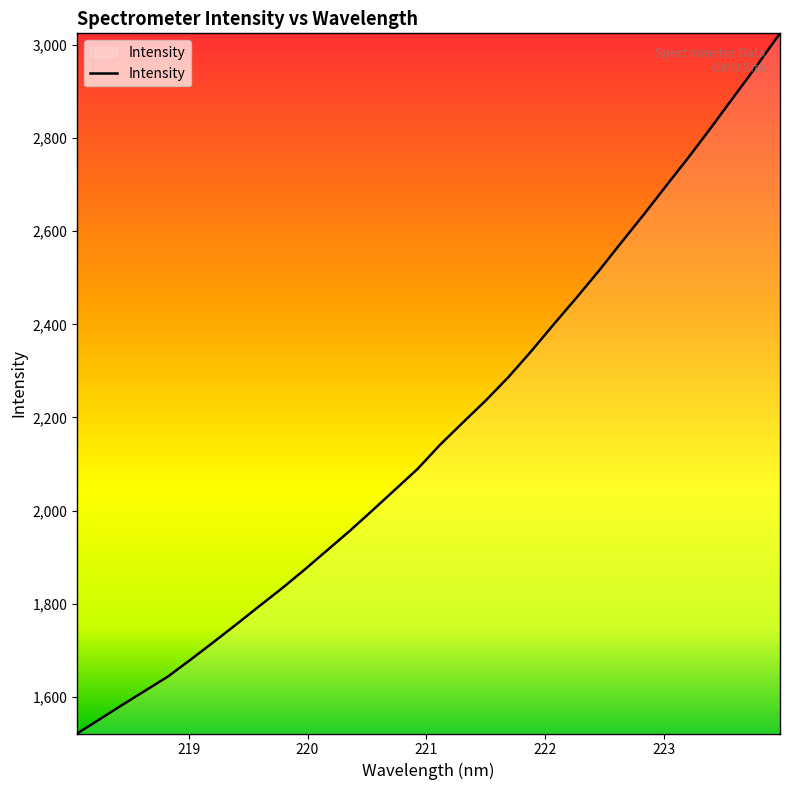

What is the smallest value displayed?

1521.2